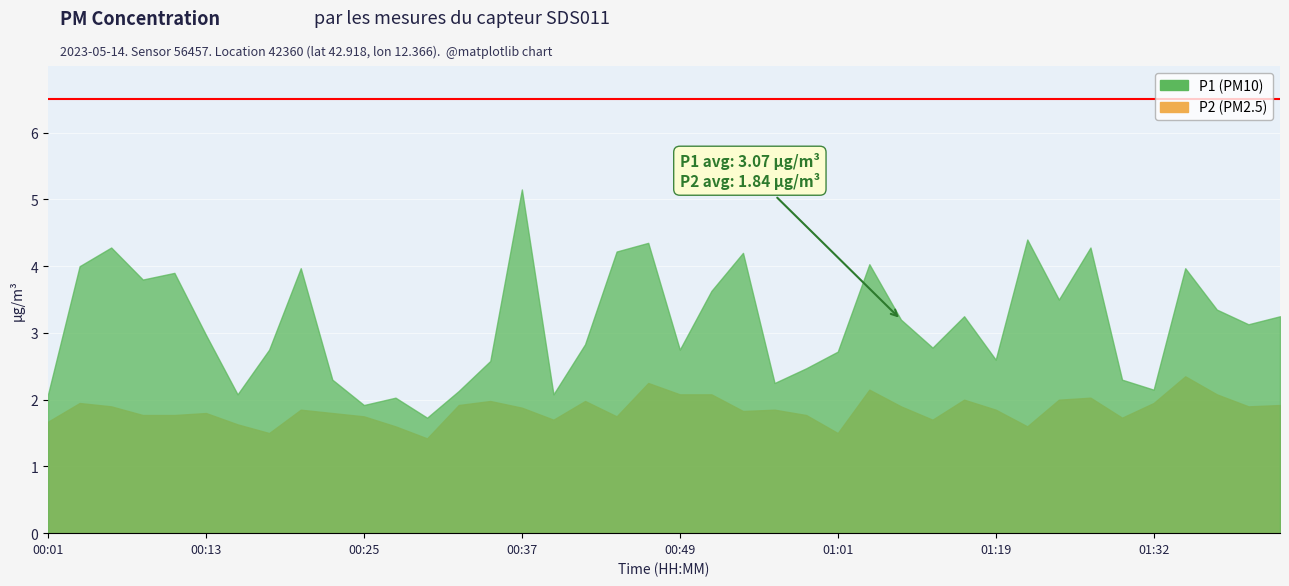

At how many categories does at least one series exceed 1?

40